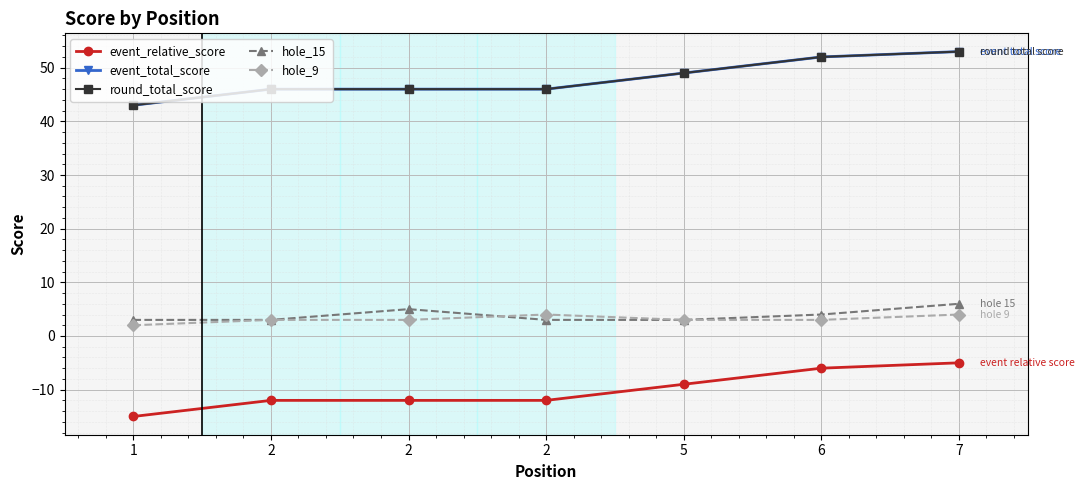

True or false: hole_15 and event_total_score intersect in this chart.

False